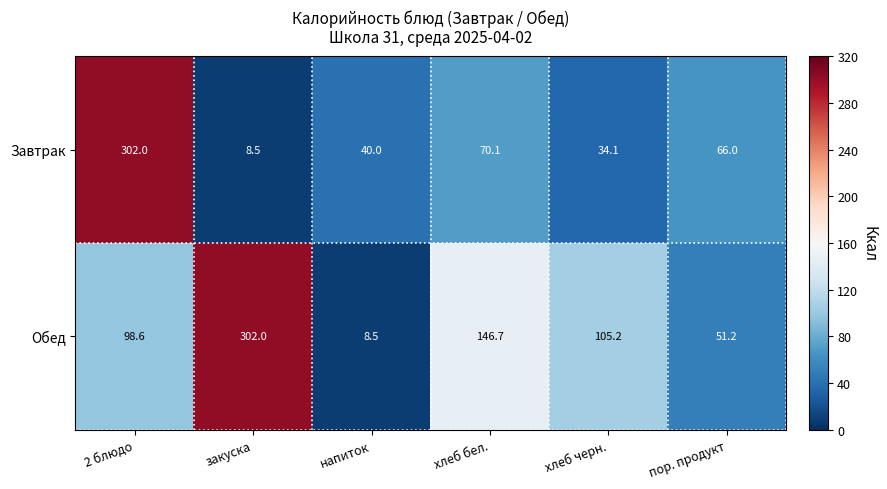

Which series has the largest total across all categories?

Обед